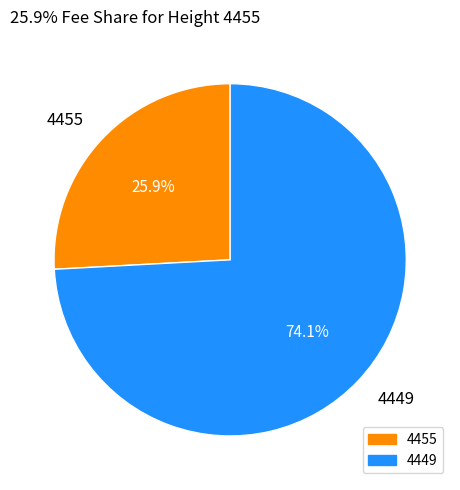

To the nearest percent, what percentage of the pie is 4449?

74%